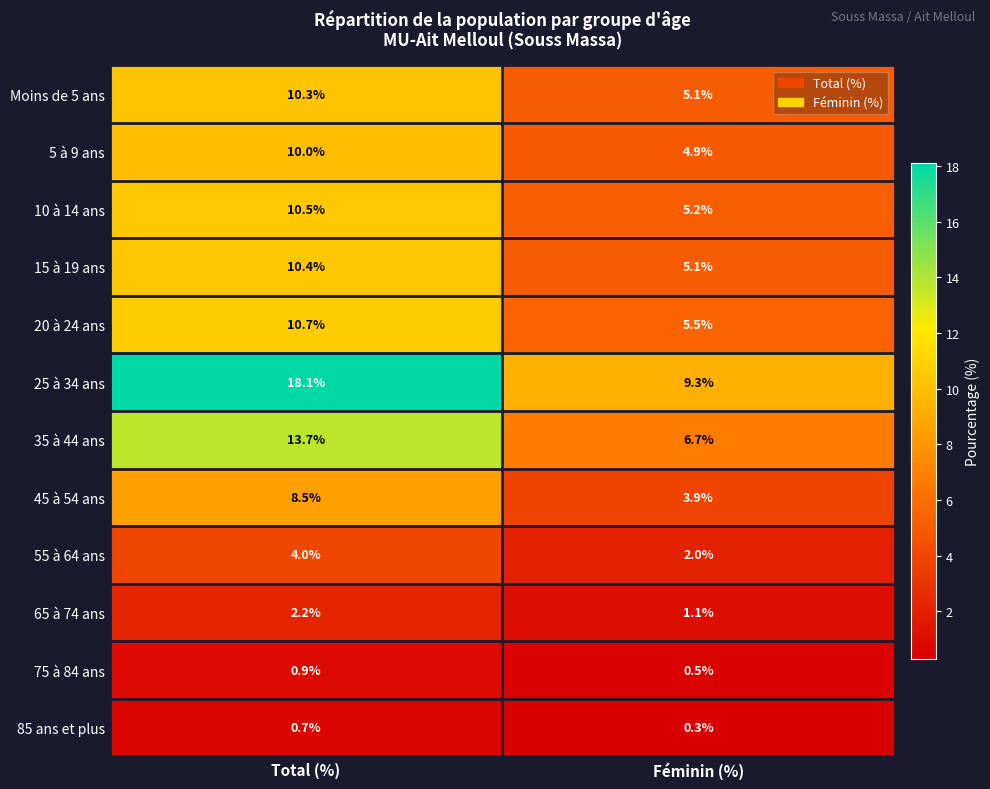

What is the difference between the maximum and minimum values in the 85 ans et plus series?

0.4